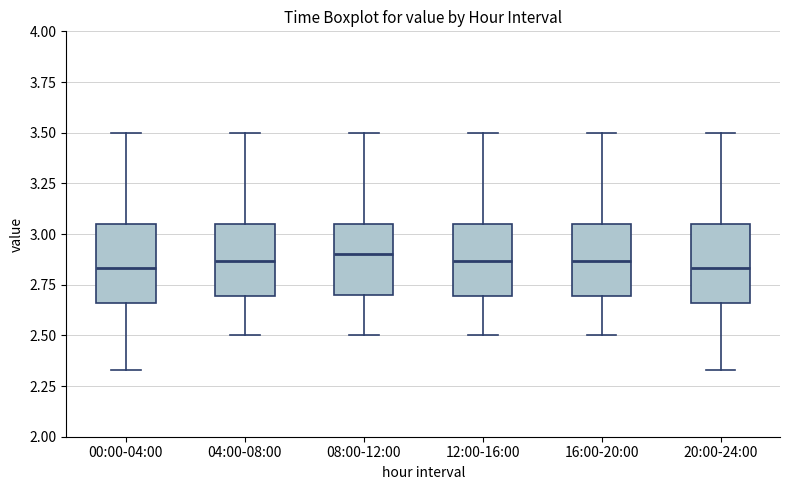

Reading left to right, read every box against the y-axis: the position of its median line, the range the box covers, and the ends of its whiskers. The values are not printed on the chart, so give them approximately, as read against the axis.

00:00-04:00: median 2.85, box 2.65 to 3.05, whiskers 2.35 to 3.50
04:00-08:00: median 2.85, box 2.70 to 3.05, whiskers 2.50 to 3.50
08:00-12:00: median 2.90, box 2.70 to 3.05, whiskers 2.50 to 3.50
12:00-16:00: median 2.85, box 2.70 to 3.05, whiskers 2.50 to 3.50
16:00-20:00: median 2.85, box 2.70 to 3.05, whiskers 2.50 to 3.50
20:00-24:00: median 2.85, box 2.65 to 3.05, whiskers 2.35 to 3.50